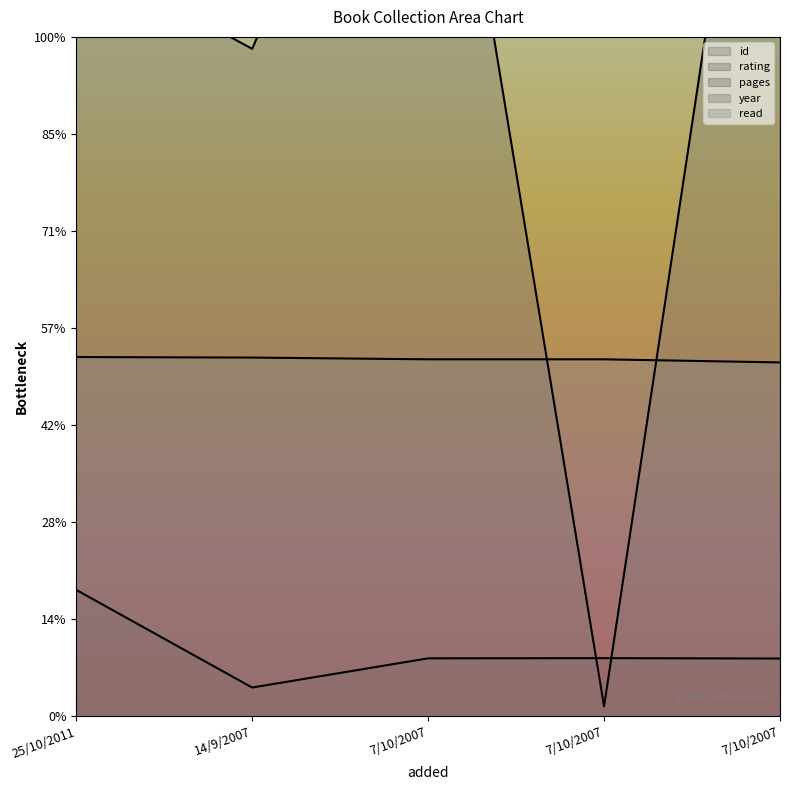

The pages series shows 1126.0 at 25/10/2011. True or false?

False